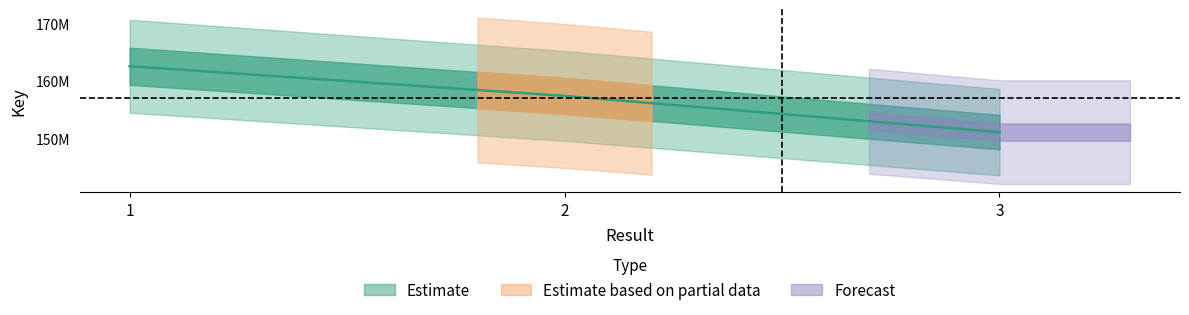

What is the maximum value shown in the chart?

162620154